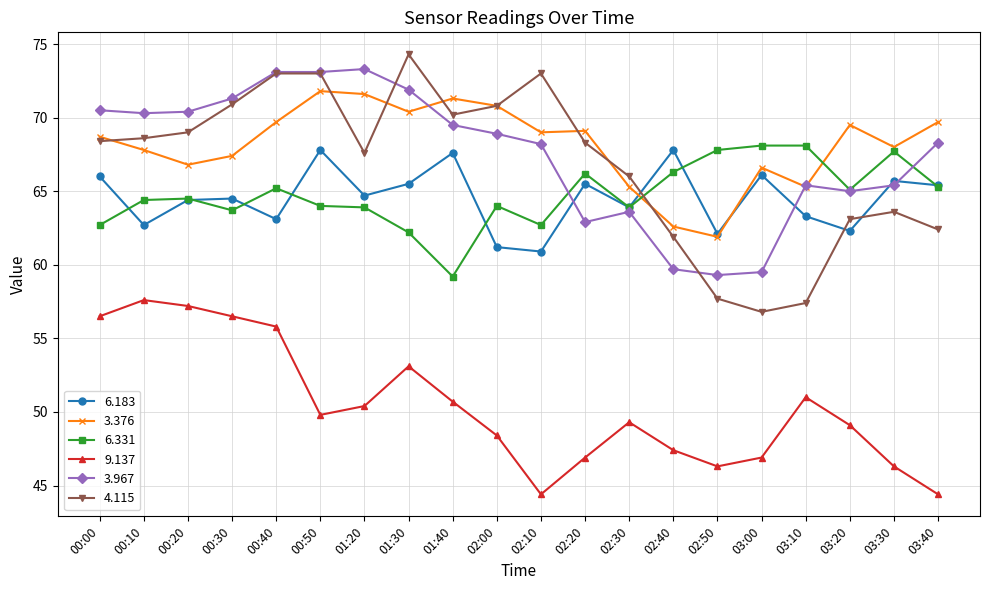

What is the spread (max minus min) of values at 00:40?

17.3